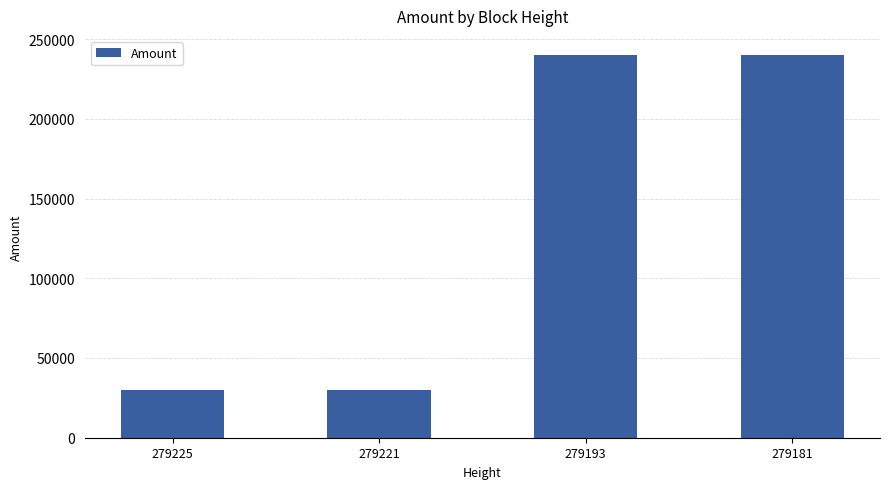

What is the change in value from 279225 to 279181?

+209993